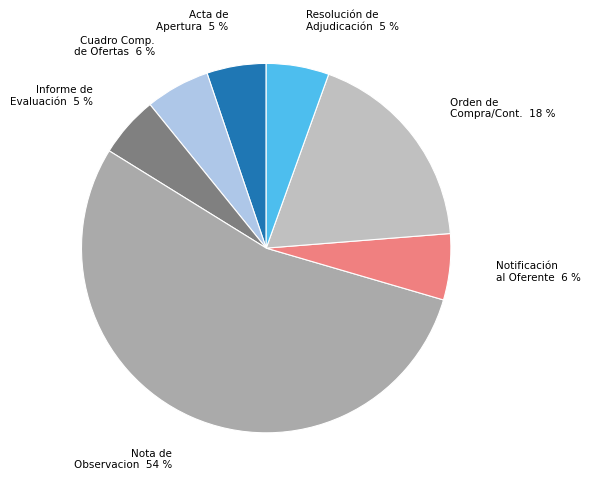

Which category has the biggest portion of the pie?

Nota de Observacion